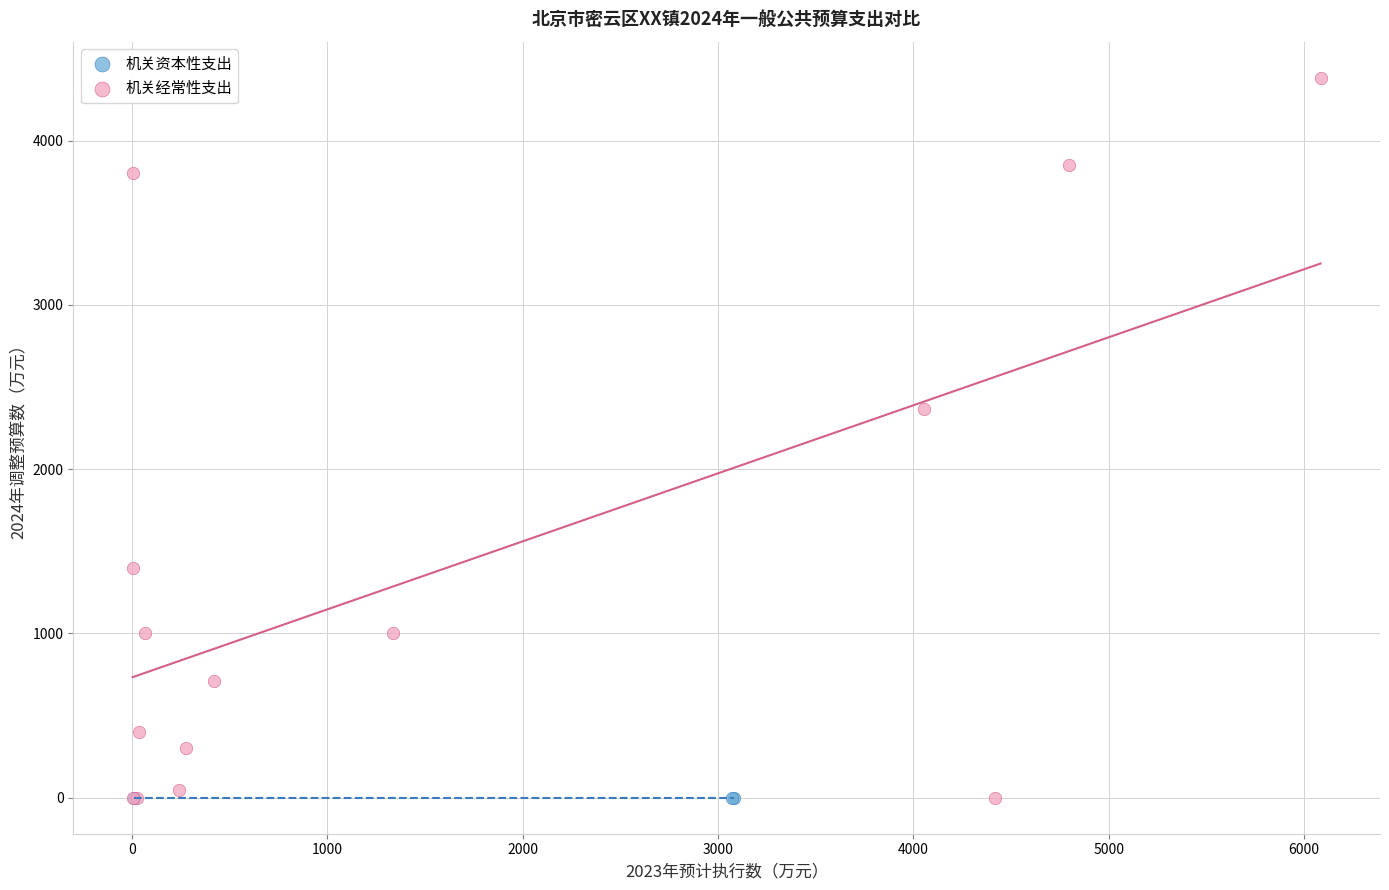

Which series contains the highest Y value?

机关经常性支出